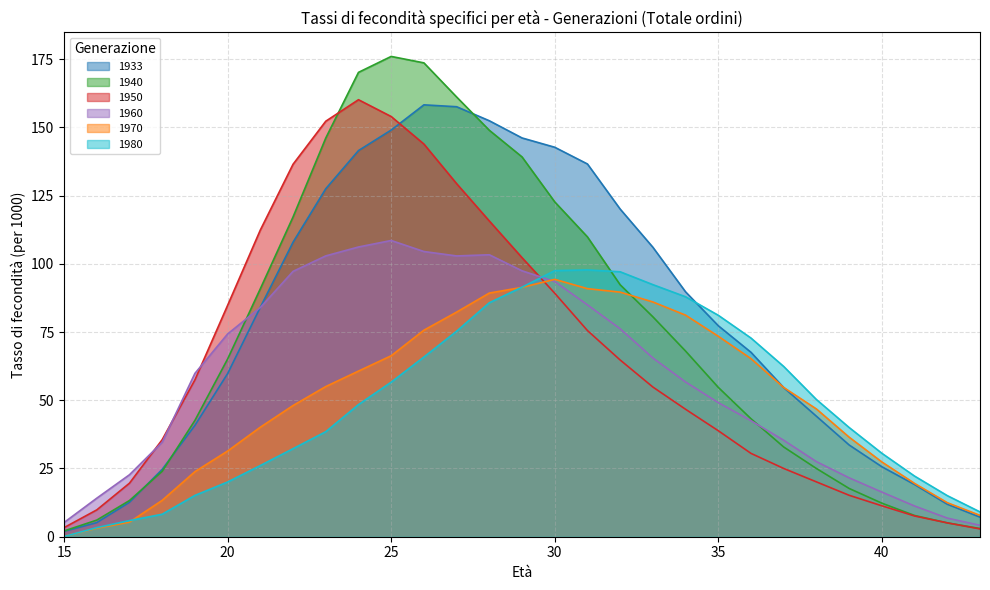

Between which two adjacent categories do 1933 and 1940 first intersect?

17 and 18